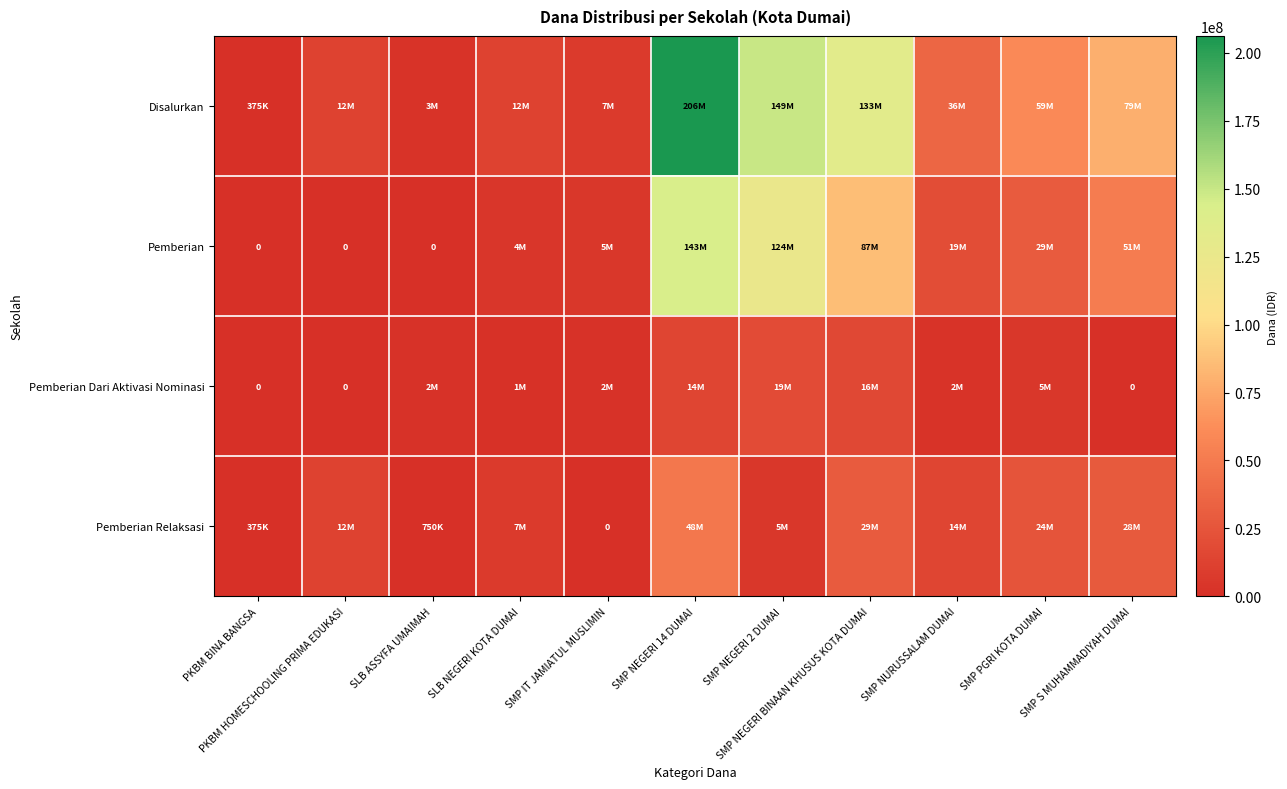

How many data points in Disalurkan are less than 36750000?

5